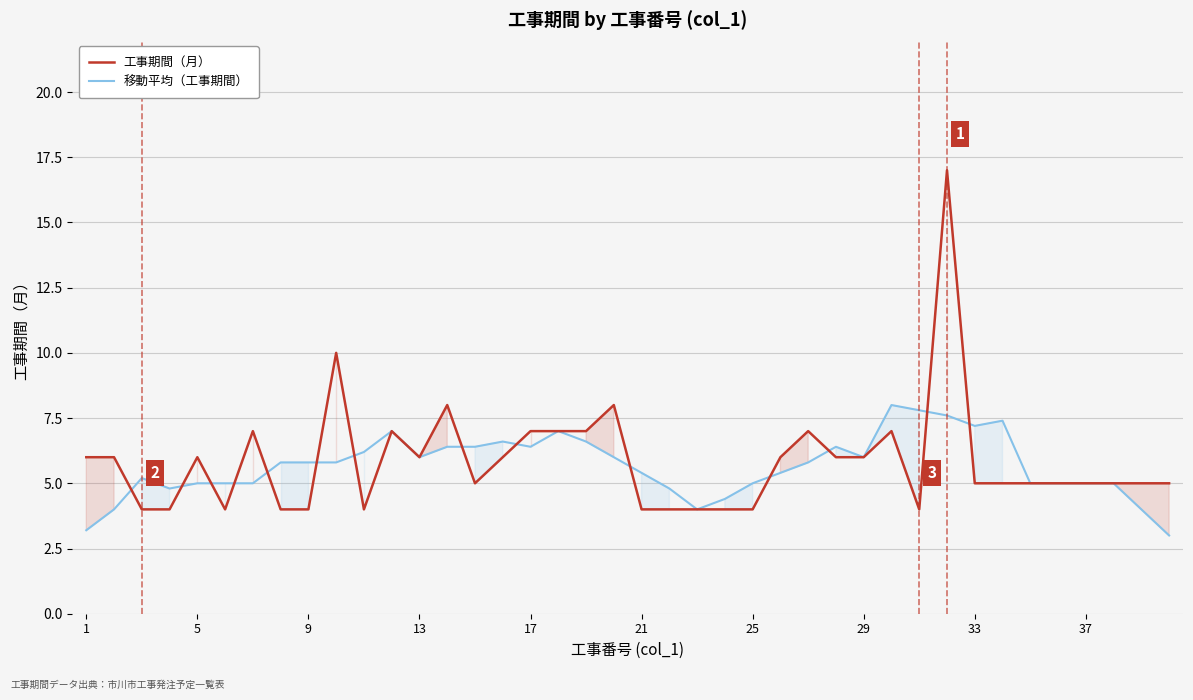

What is the minimum value for 移動平均（工事期間）?

3.0